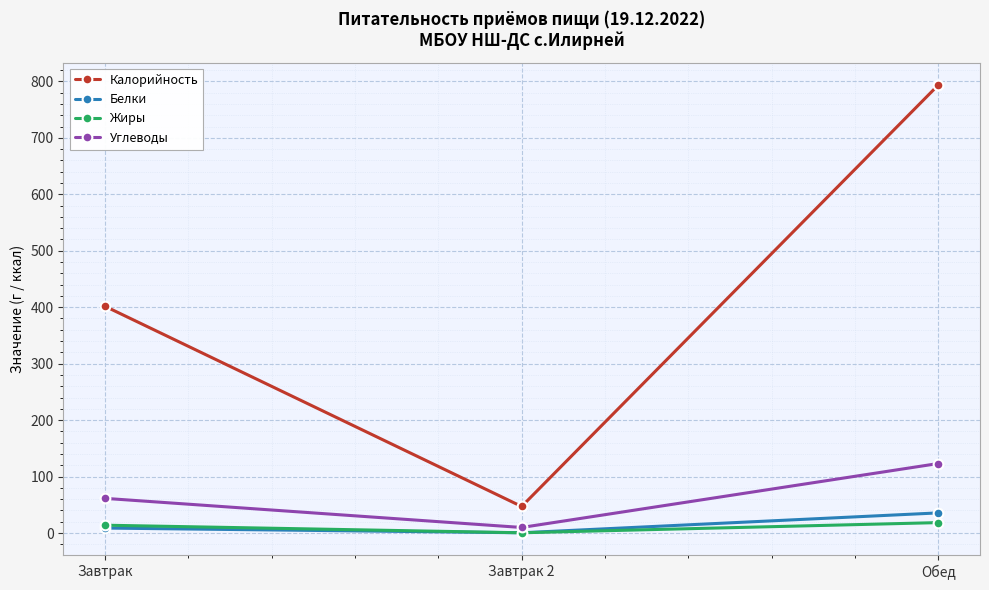

True or false: Углеводы has a value of 123.1 at Обед.

True